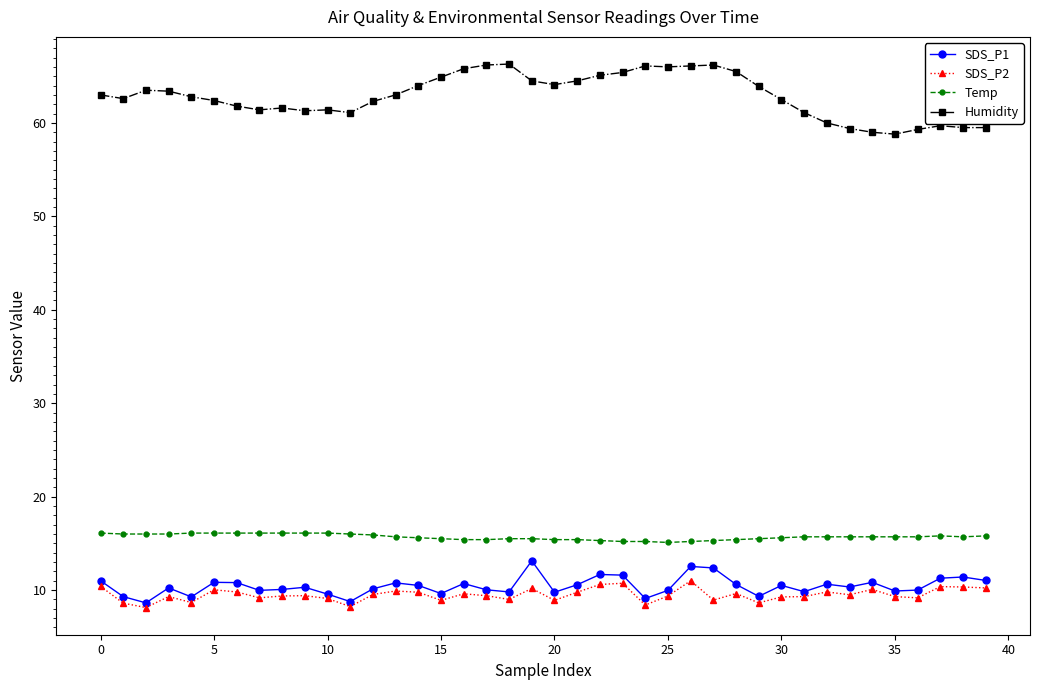

How many series are shown in this chart?

4